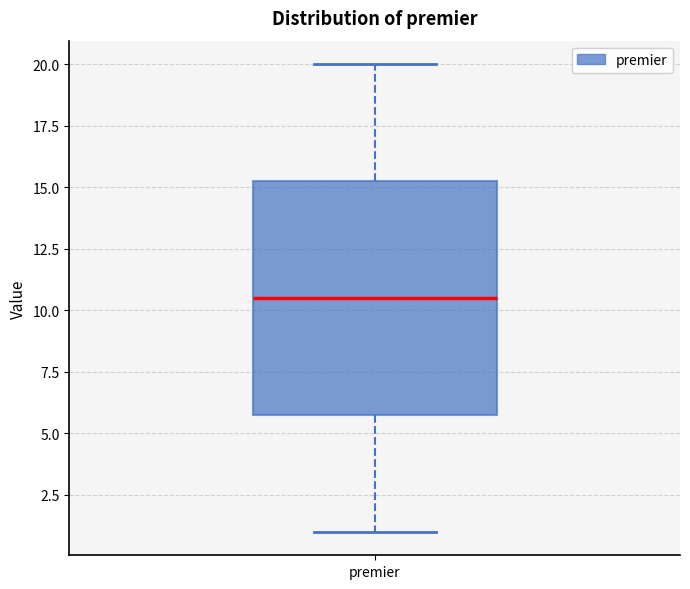

Transcribe this box plot: give where the median line is, the range the box spans, and where the two whiskers end, as read against the y-axis. The values are not printed on the chart, so give them approximately, as read against the axis.

median 10.5, box 6.0 to 15.5, whiskers 1.0 to 20.0